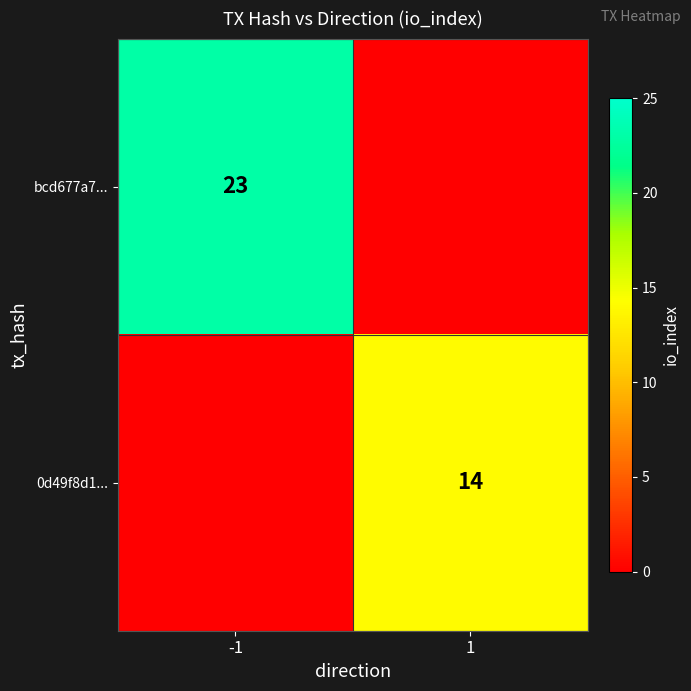

Is it true that bcd677a7... equals 33 at -1?

False